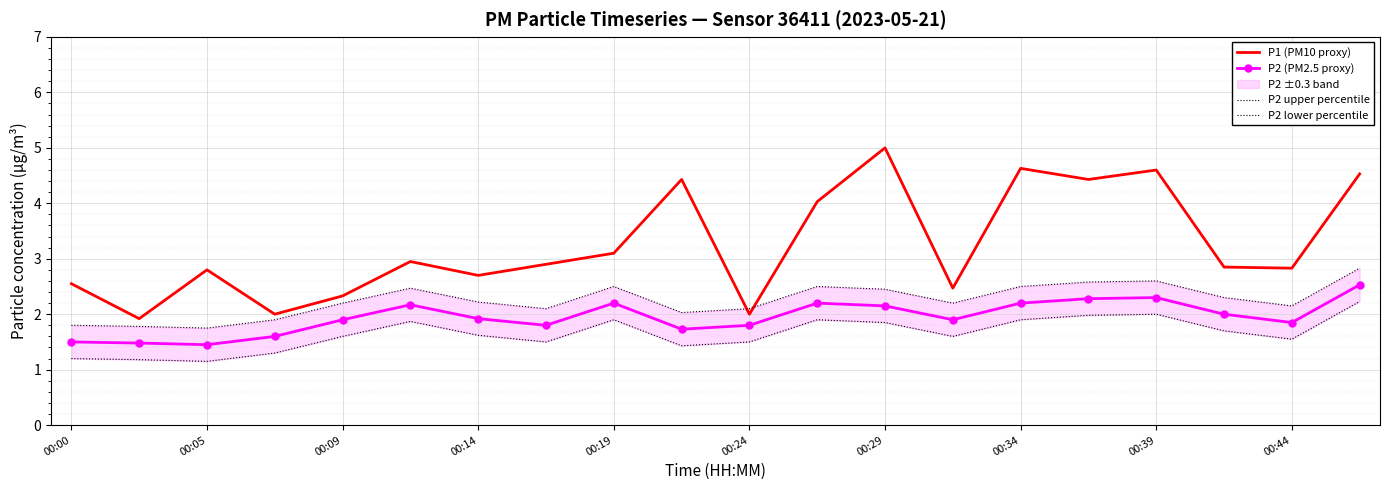

How many lines are shown in the chart?

4